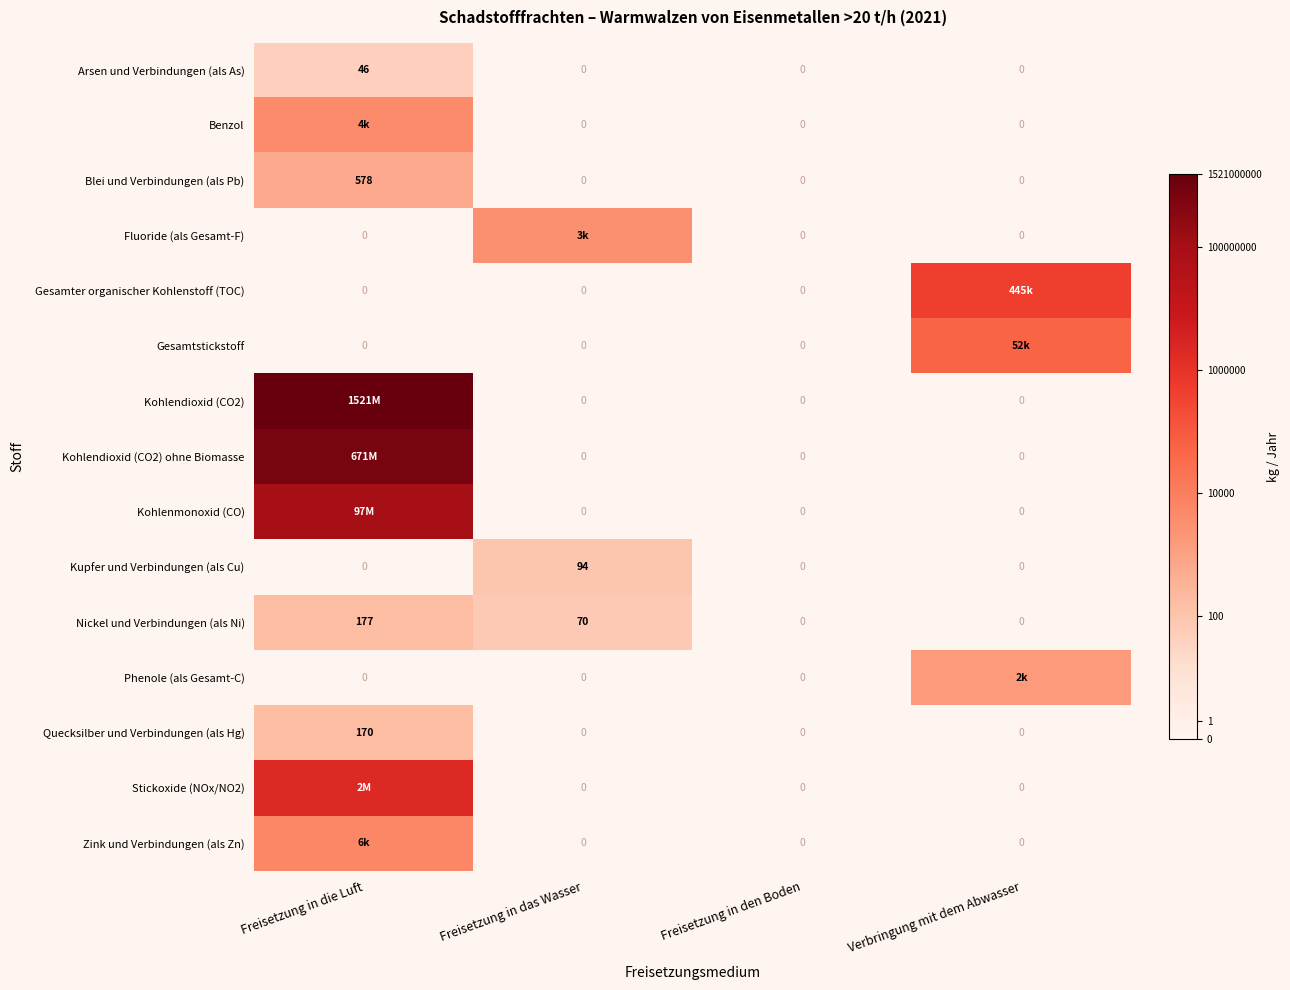

The Quecksilber und Verbindungen (als Hg) series shows 0.0 at Verbringung mit dem Abwasser. True or false?

True